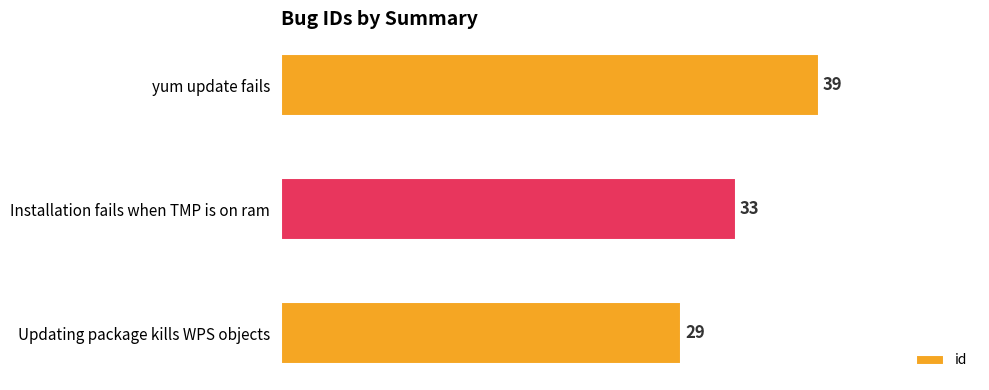

Are the bars horizontal?

Yes